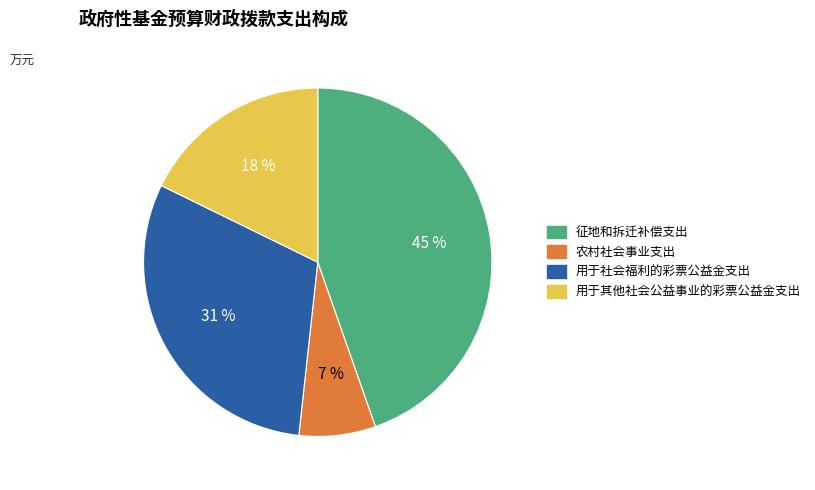

True or false: 用于社会福利的彩票公益金支出 accounts for 44% of the total.

False